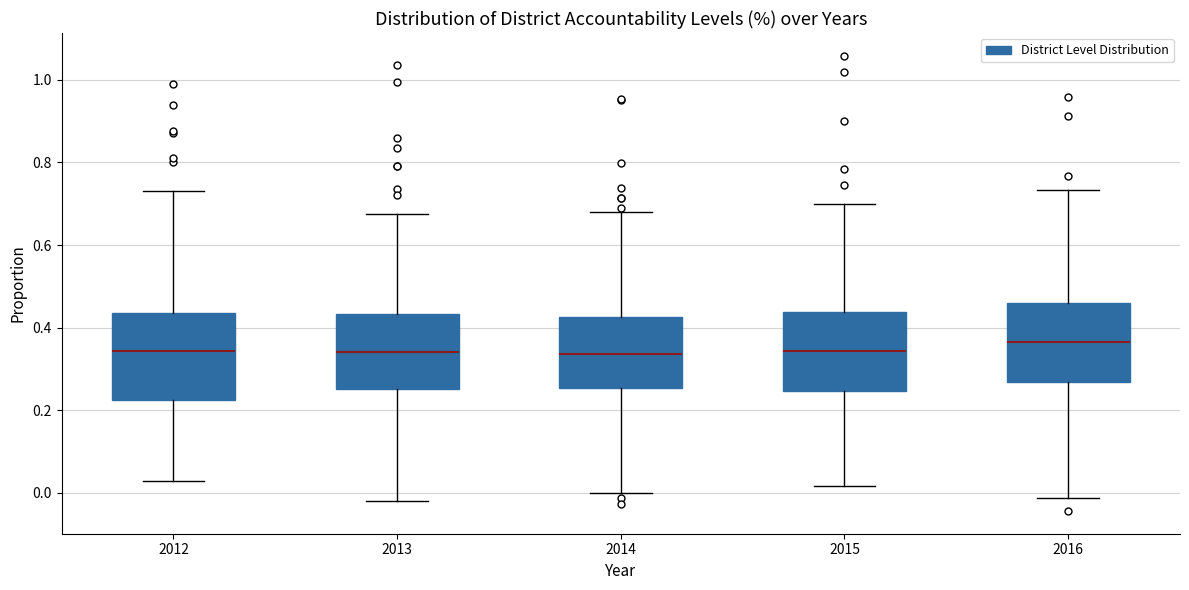

Where does the lower whisker of the box at x = 2013 end on the y-axis? The values are not printed on the chart, so give them approximately, as read against the axis.

-0.02